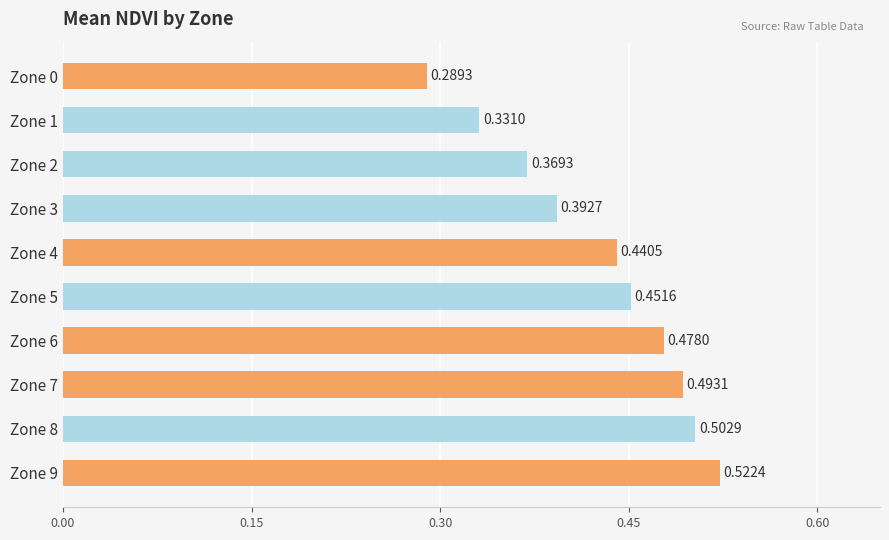

How many distinct data groups are displayed?

1